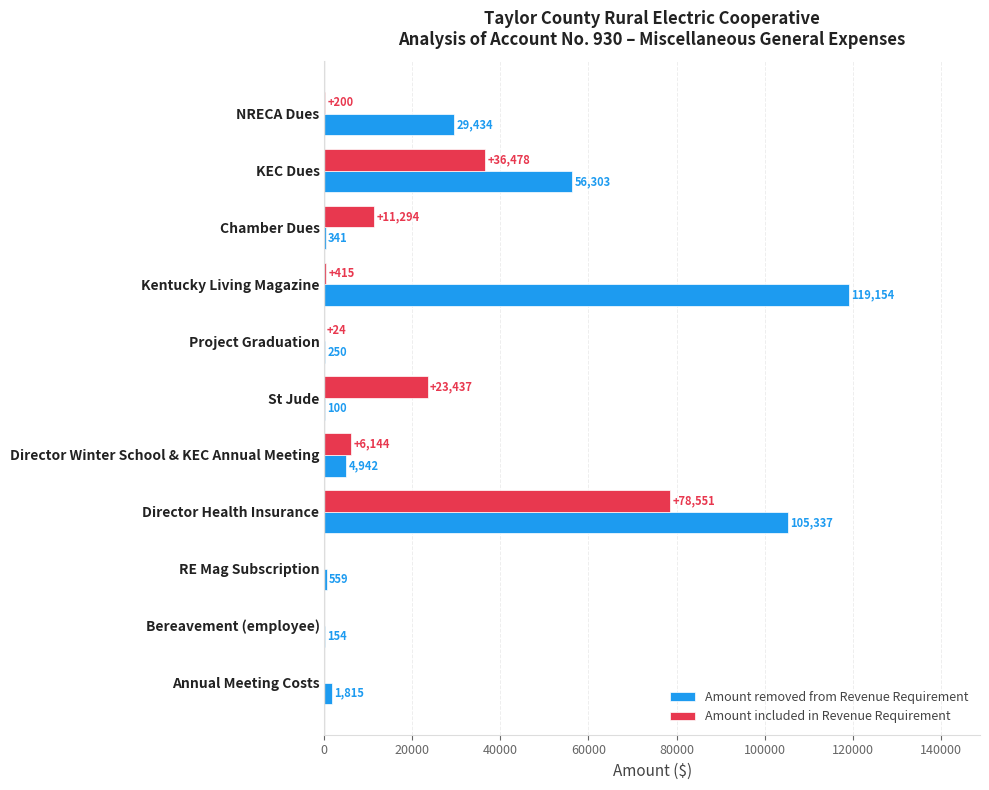

Which series has the largest total across all categories?

Amount removed from Revenue Requirement